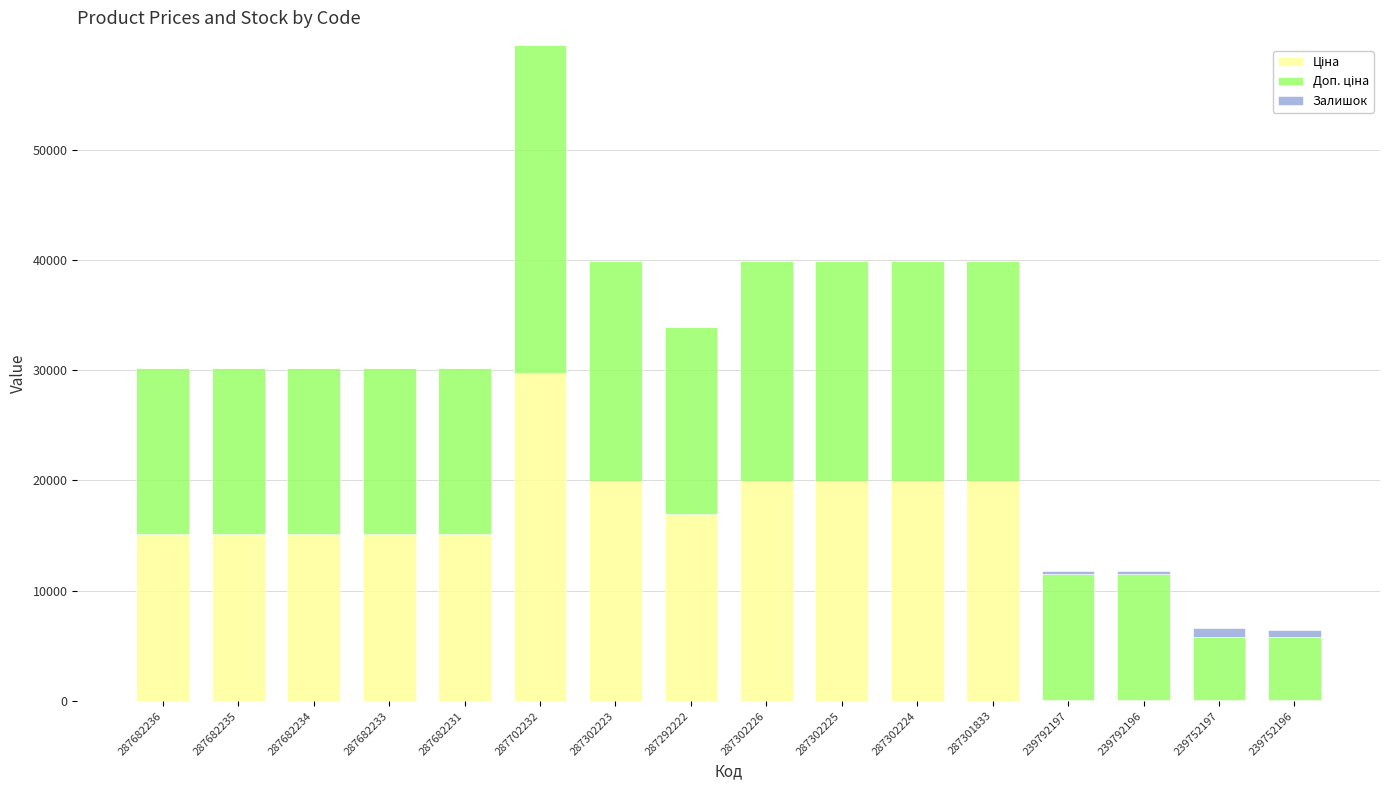

How many distinct data groups are displayed?

3